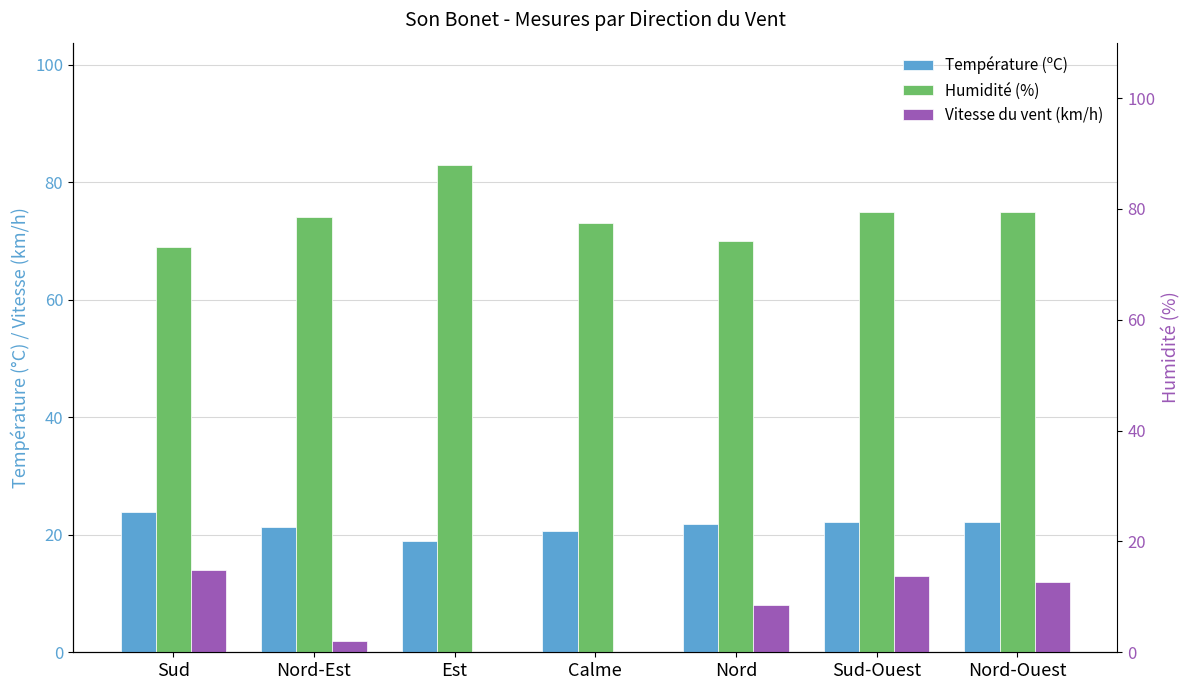

What is the value of the Humidité (%) bar at the 3rd from the left?

83.0